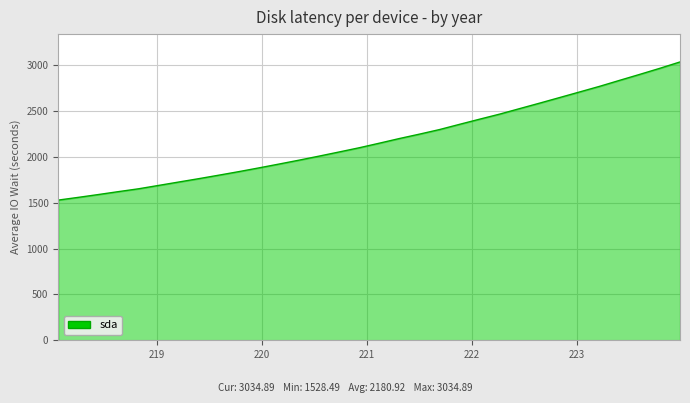

What is the maximum value shown in the chart?

3034.9